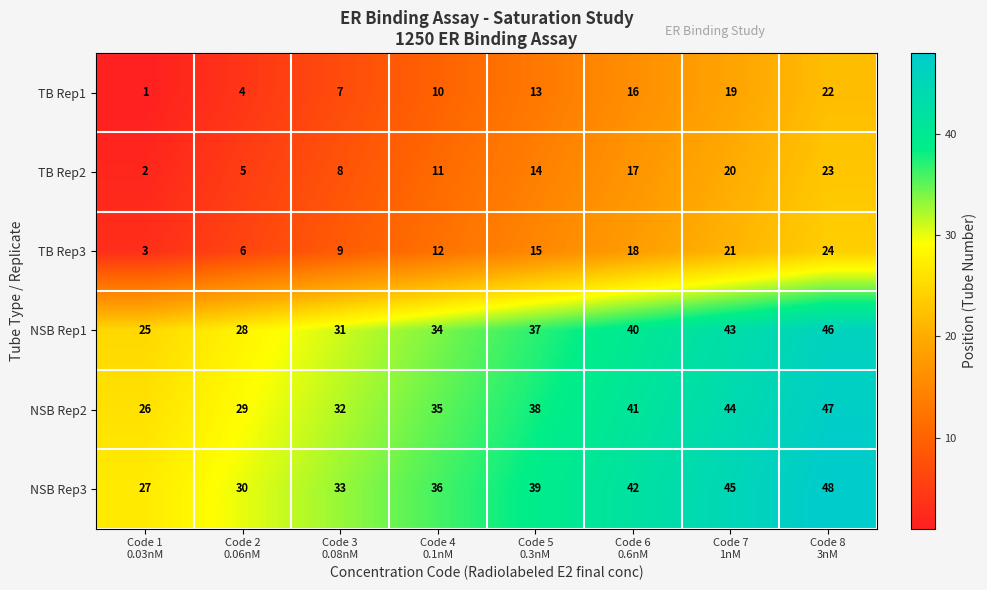

List the series in order of their peak value, lowest first.

TB Rep1, TB Rep2, TB Rep3, NSB Rep1, NSB Rep2, NSB Rep3